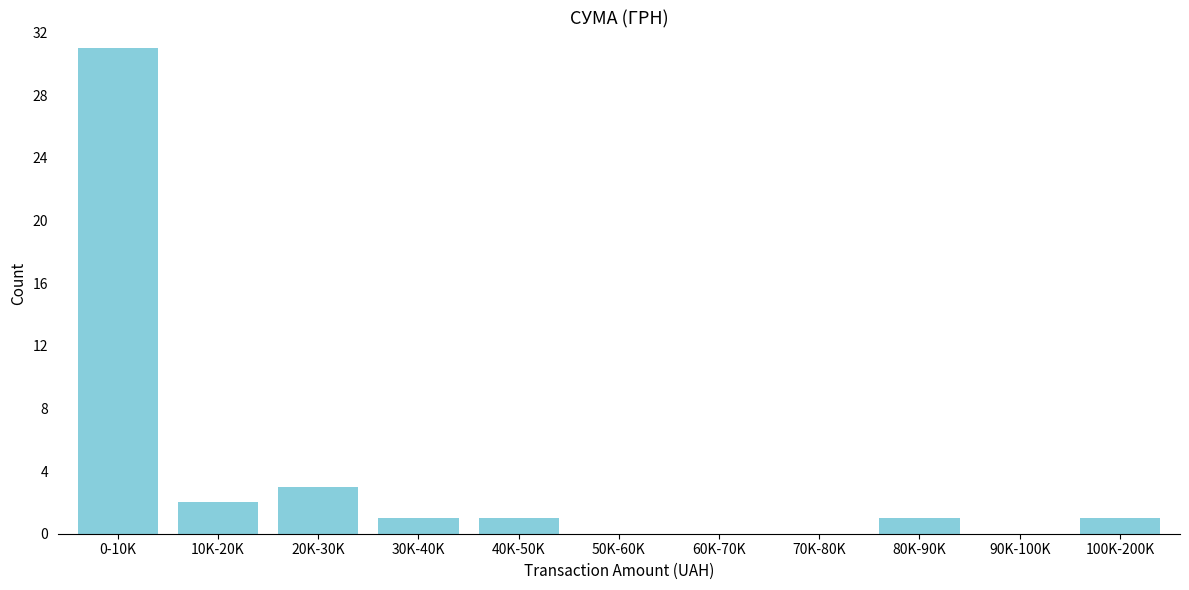

Reading left to right, extract all data points from this chart.

0-10K=31	10K-20K=2	20K-30K=3	30K-40K=1	40K-50K=1	50K-60K=0	60K-70K=0	70K-80K=0	80K-90K=1	90K-100K=0	100K-200K=1